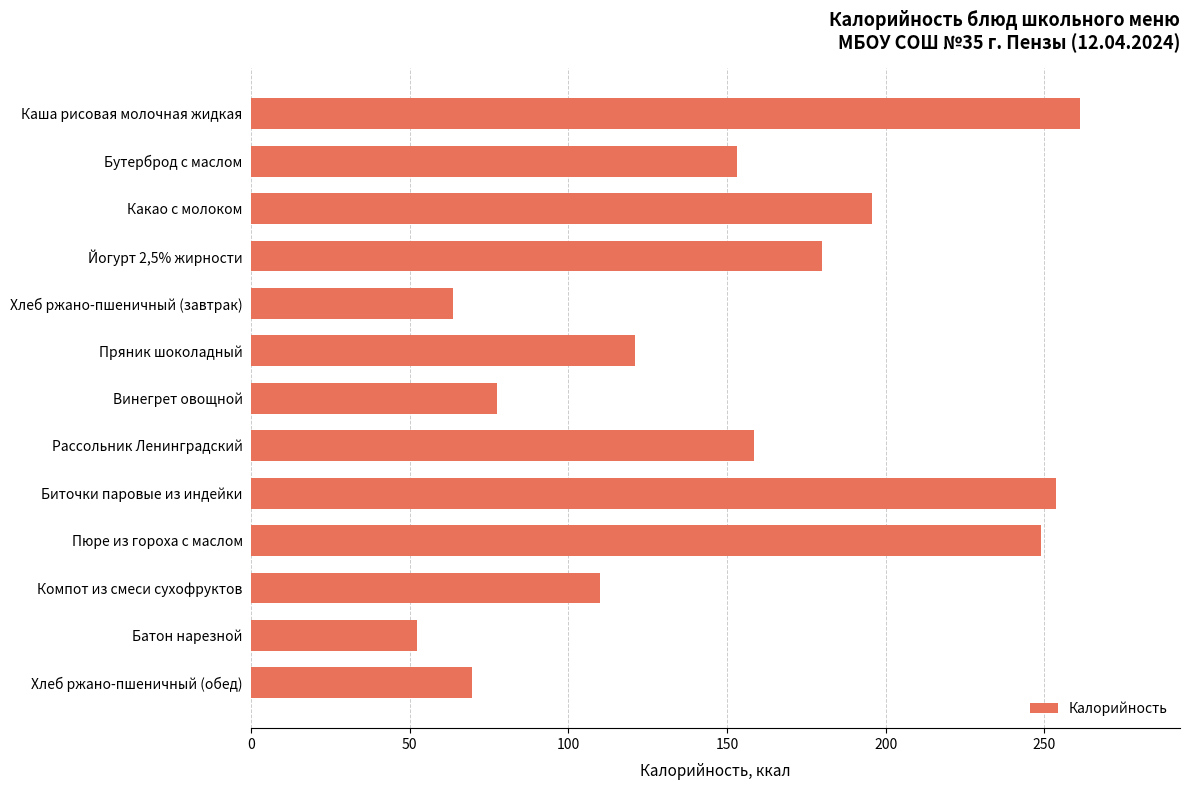

What is the change in value from Каша рисовая молочная жидкая to Рассольник Ленинградский?

-102.9